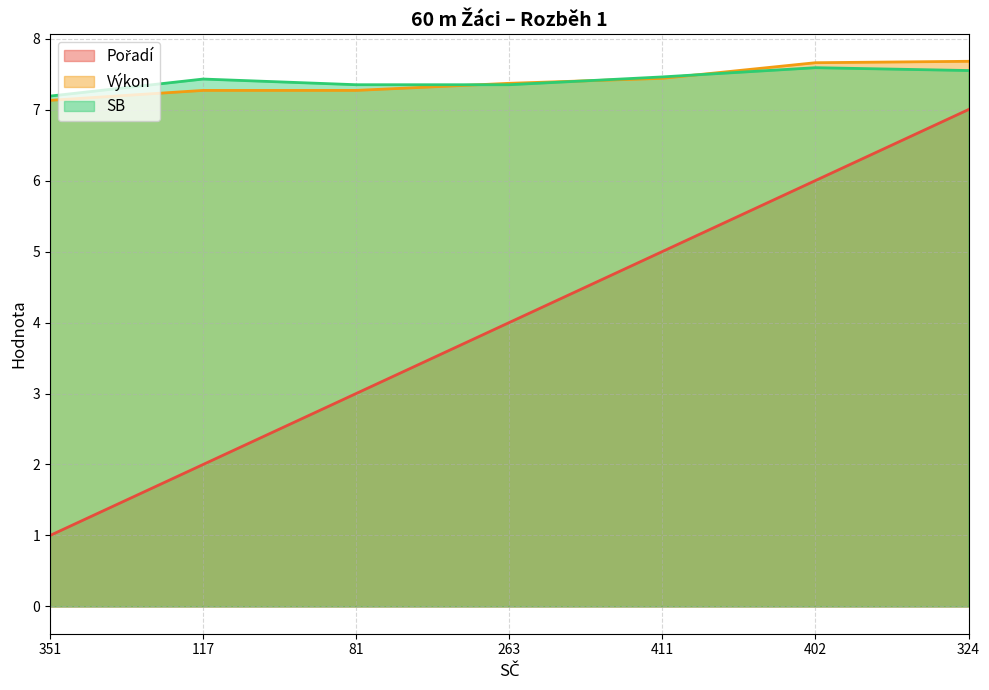

What is the difference between the Výkon values at 324 and 81?

0.4